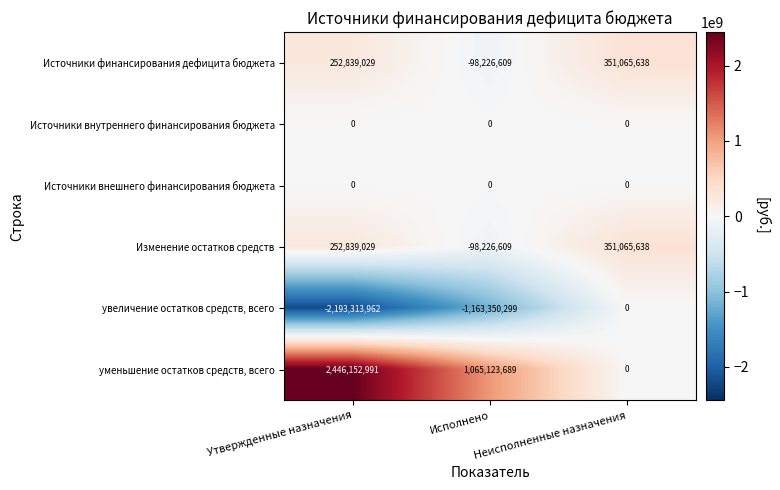

Which series has the largest range (max minus min)?

уменьшение остатков средств, всего